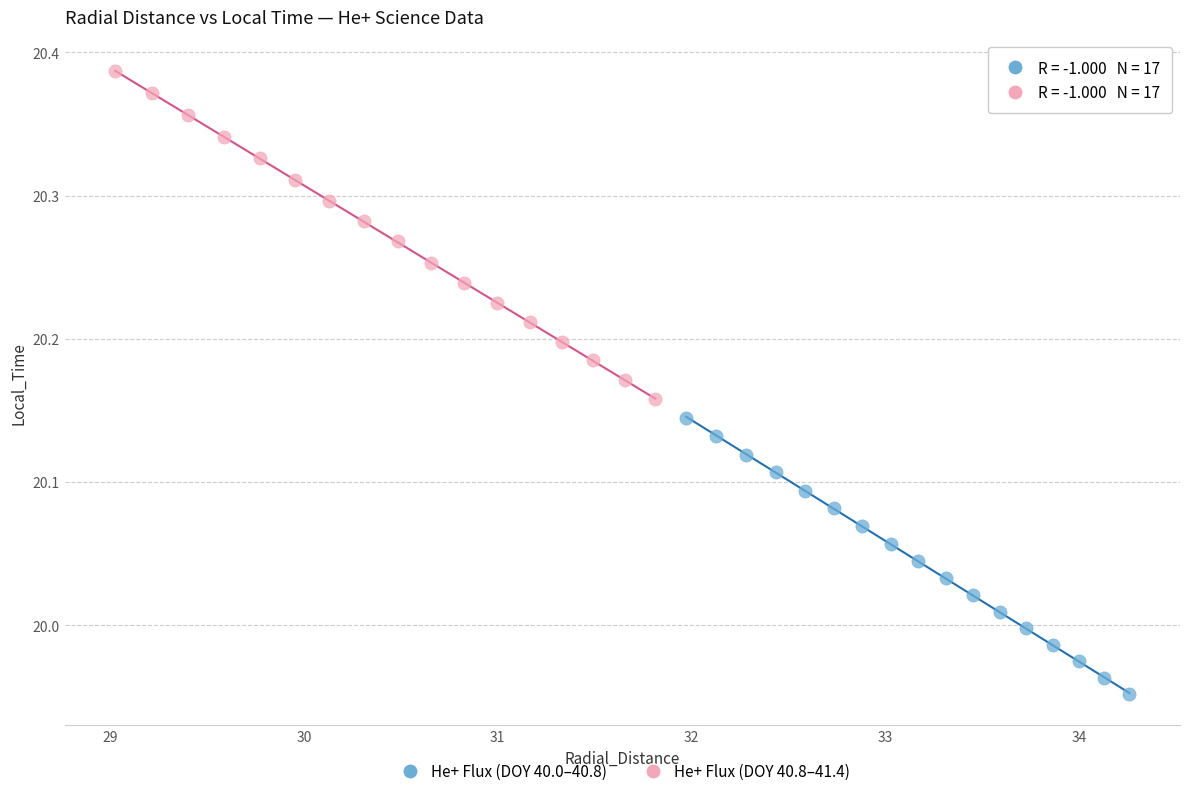

Which series has the widest spread of Y values?

He+ Flux (DOY 40.8–41.4)